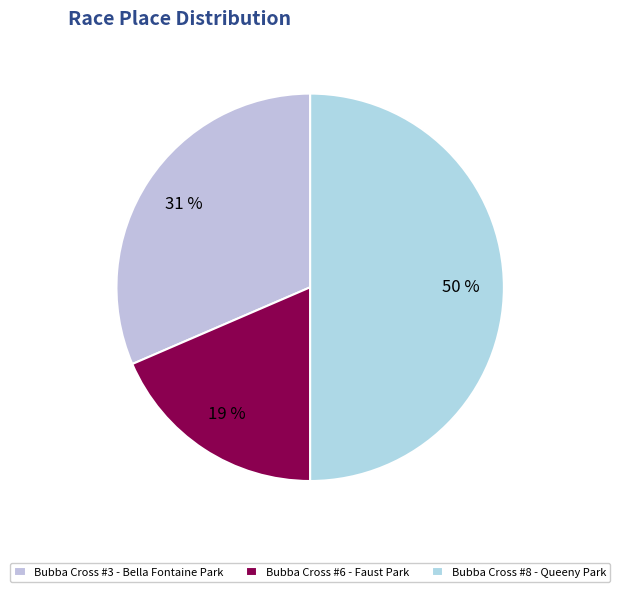

Does Bubba Cross #3 - Bella Fontaine Park represent more than half of the total?

No